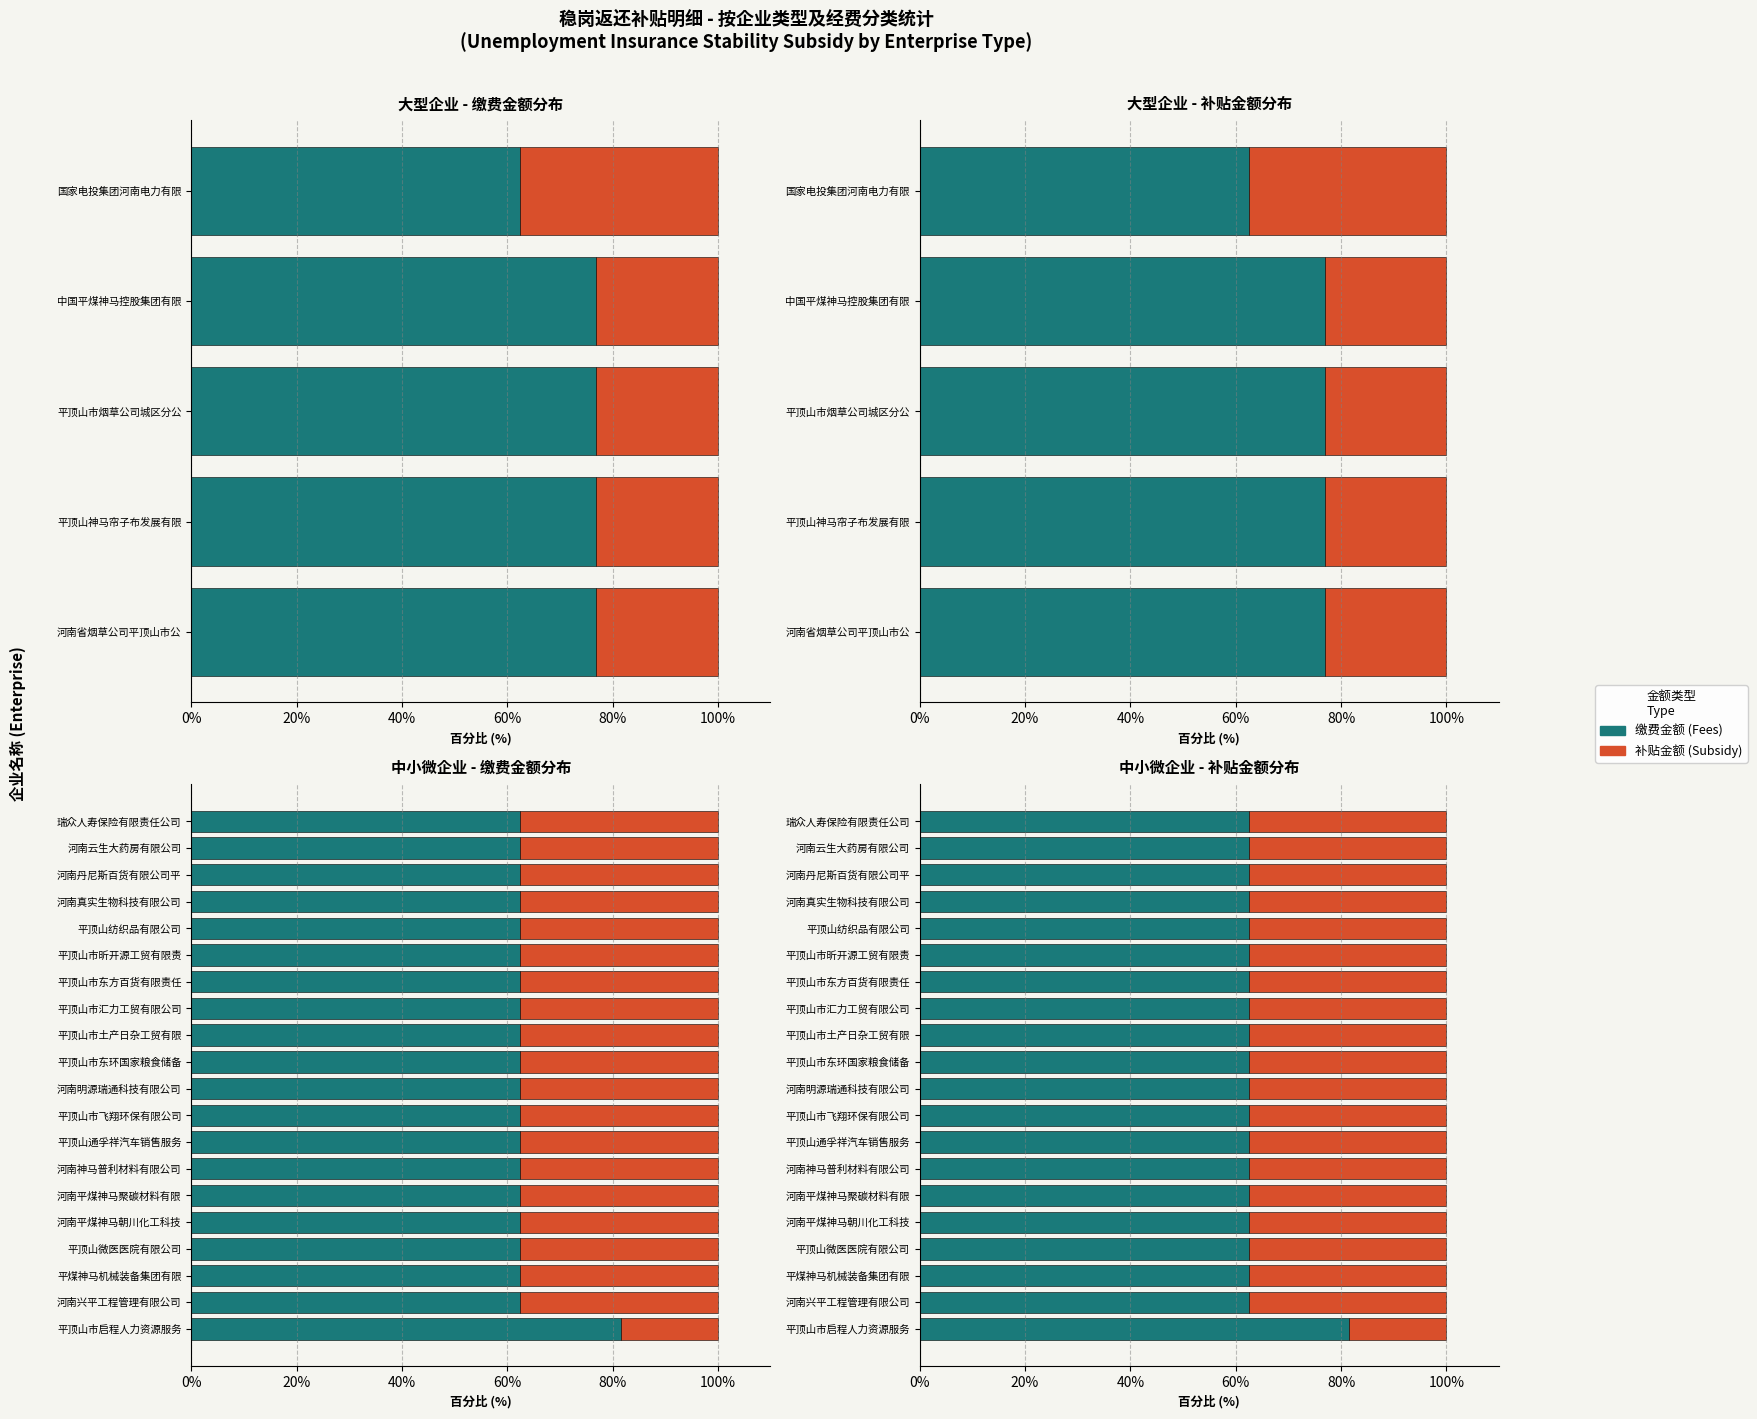

What is the sum of the 补贴金额 values at 河南云生大药房有限公司 and 河南丹尼斯百货有限公司平?

75.0